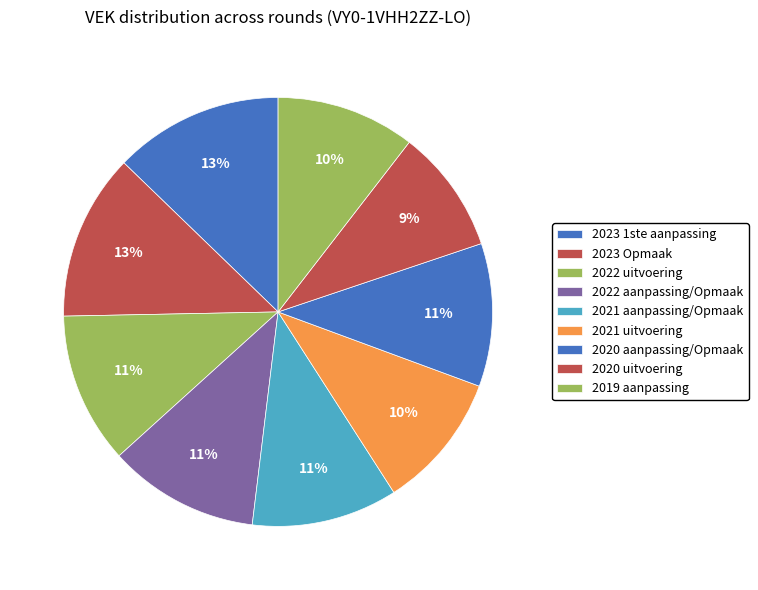

Which slice is the smallest?

2020 uitvoering